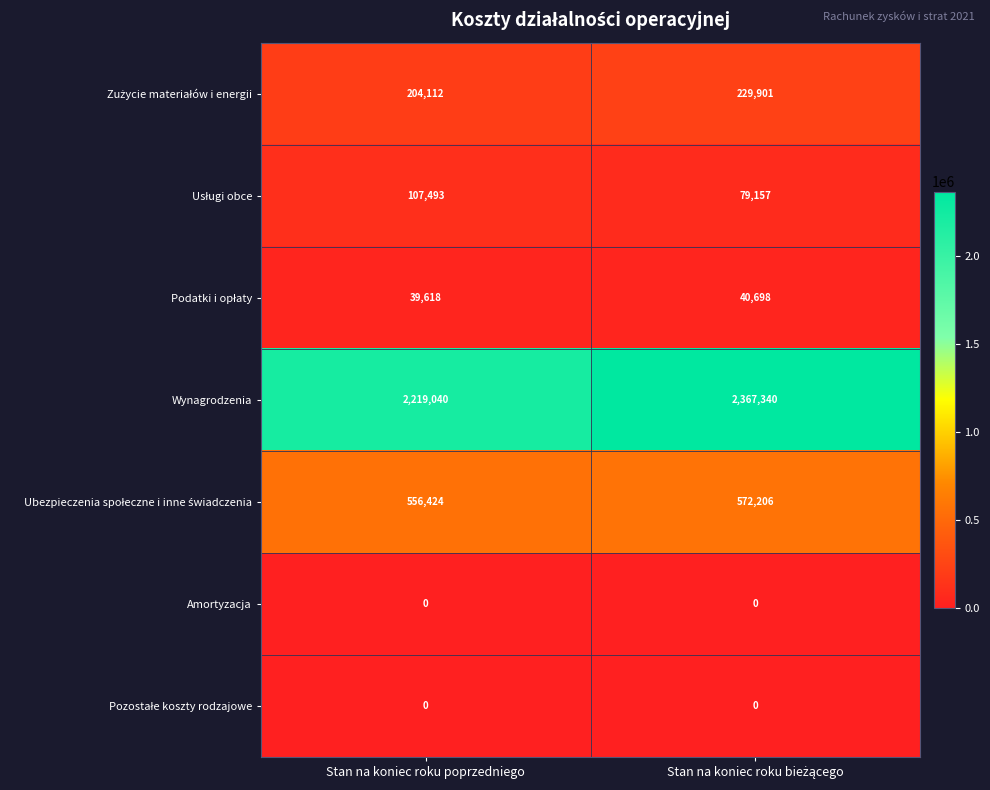

What is the spread (max minus min) of values at Stan na koniec roku poprzedniego?

2219040